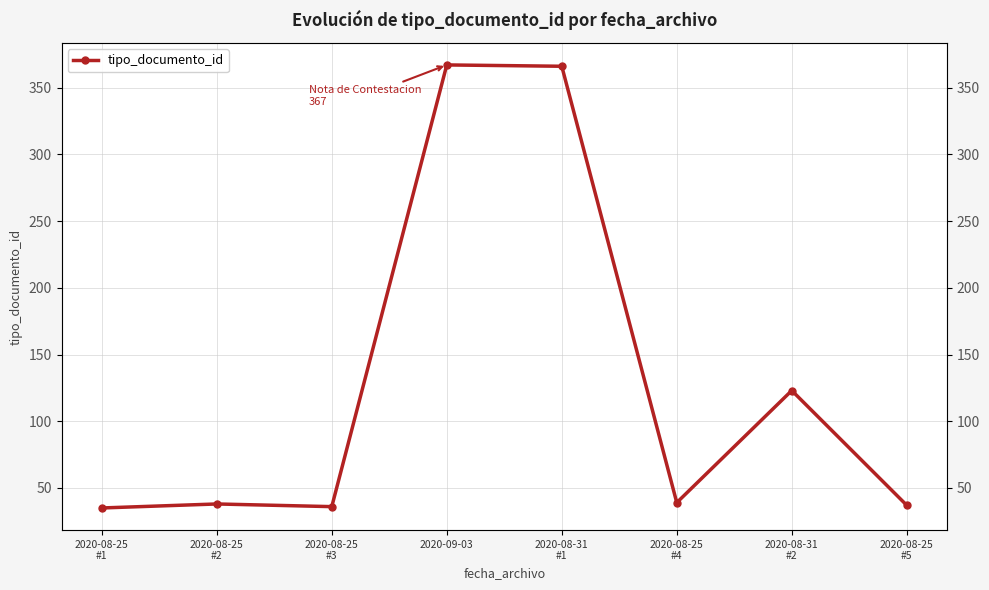

List the labels in order of value, largest first.

2020-09-03, 2020-08-31
#1, 2020-08-31
#2, 2020-08-25
#4, 2020-08-25
#2, 2020-08-25
#5, 2020-08-25
#3, 2020-08-25
#1